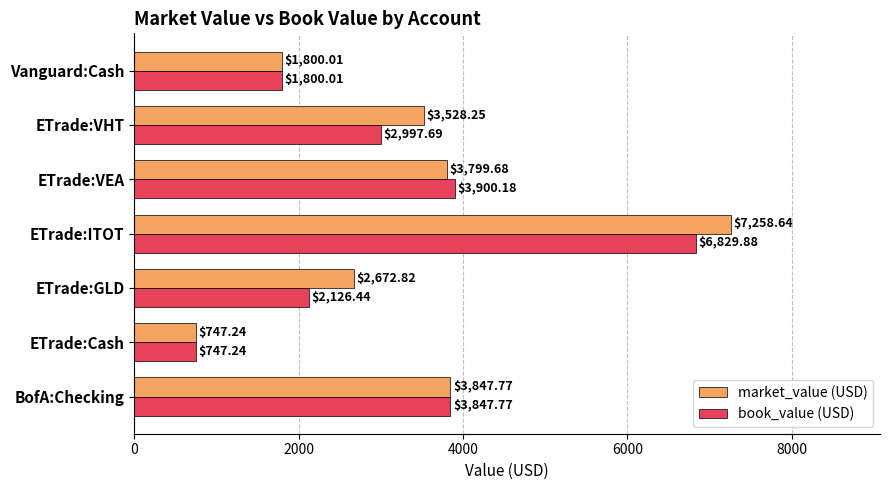

What are all the series names shown in the legend?

market_value (USD), book_value (USD)